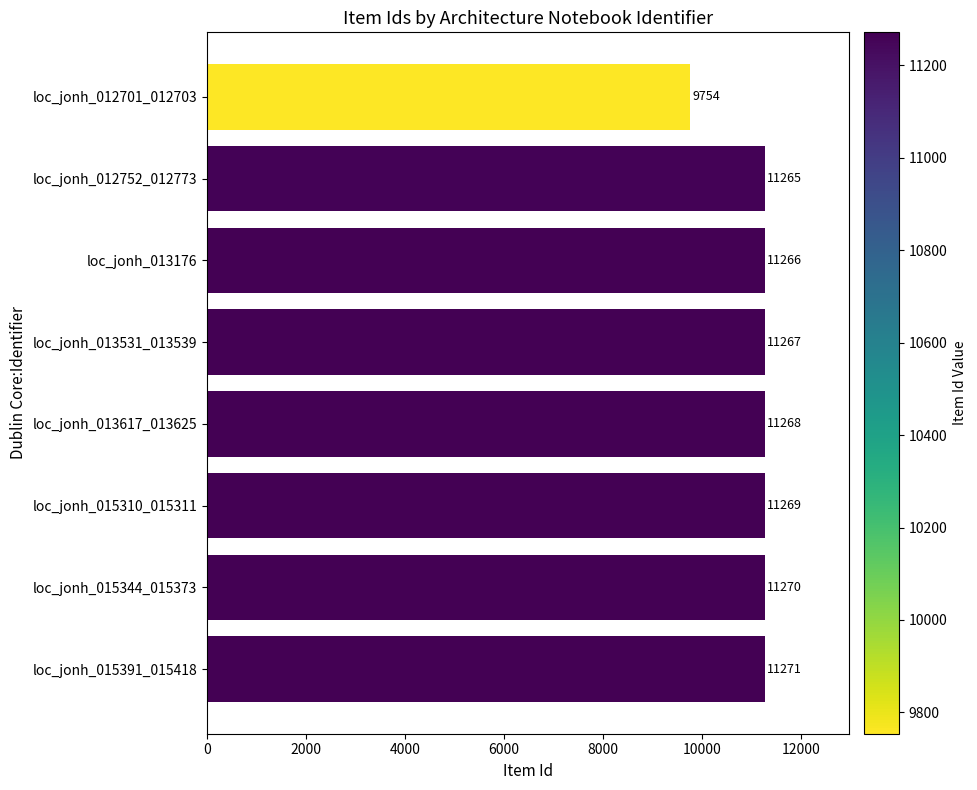

Read the value at loc_jonh_012752_012773.

11265